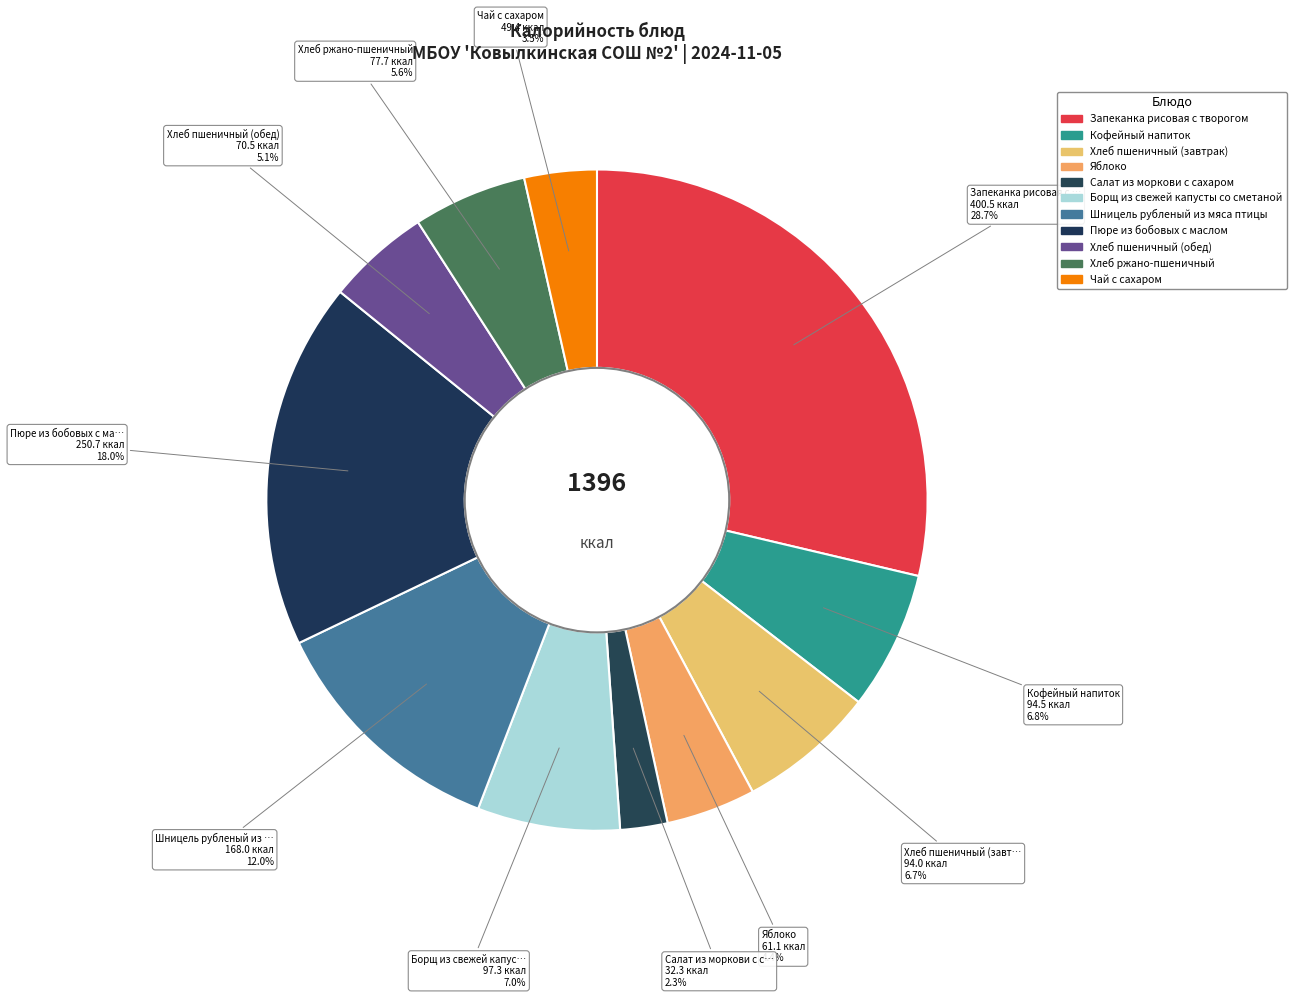

Which has a higher value, Шницель рубленый из мяса птицы or Яблоко?

Шницель рубленый из мяса птицы